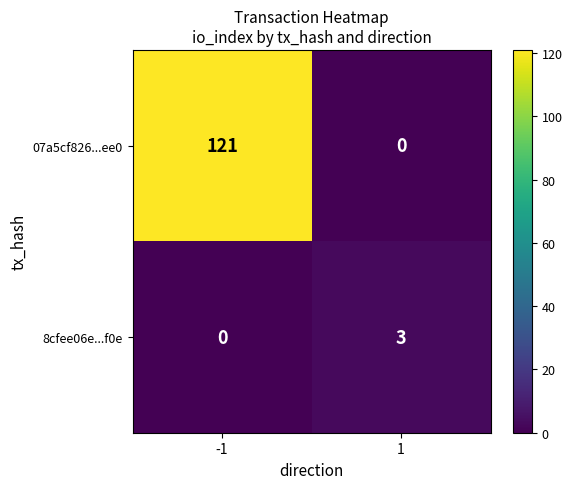

At which category is the sum across all series the highest?

-1